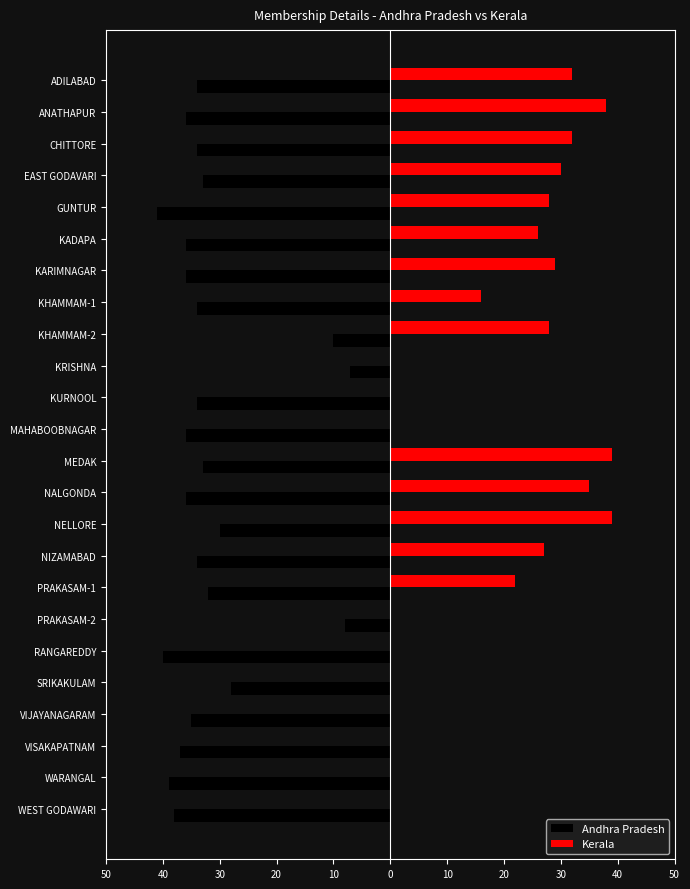

List the series in order of their peak value, lowest first.

Andhra Pradesh, Kerala